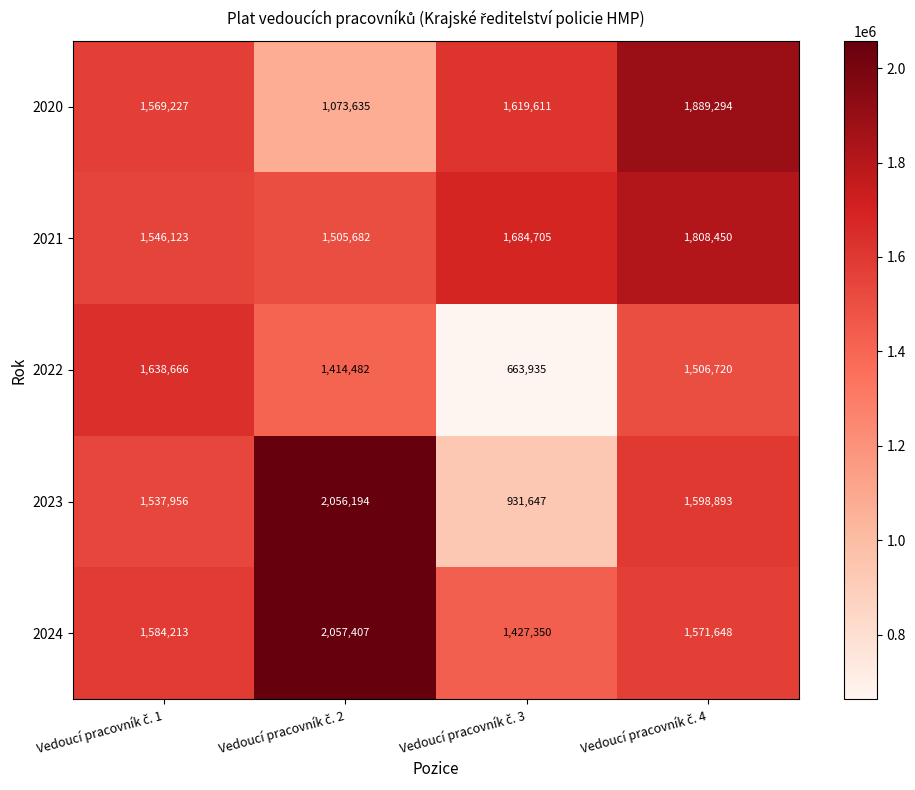

How many 2021 values are between 1546123 and 1808450?

3